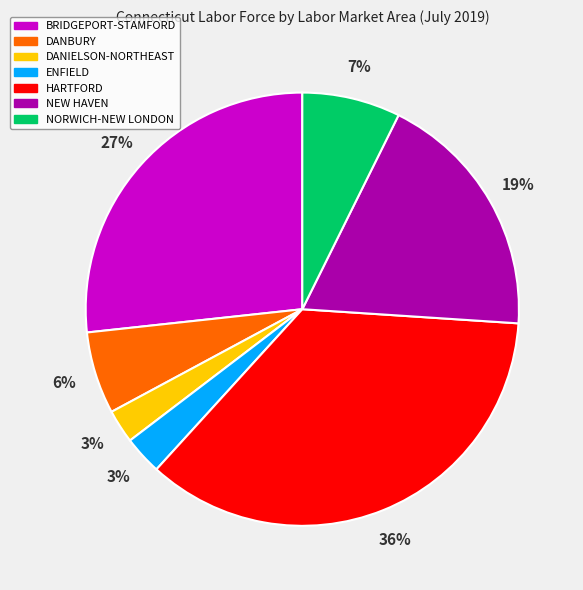

How many slices are in this pie chart?

7